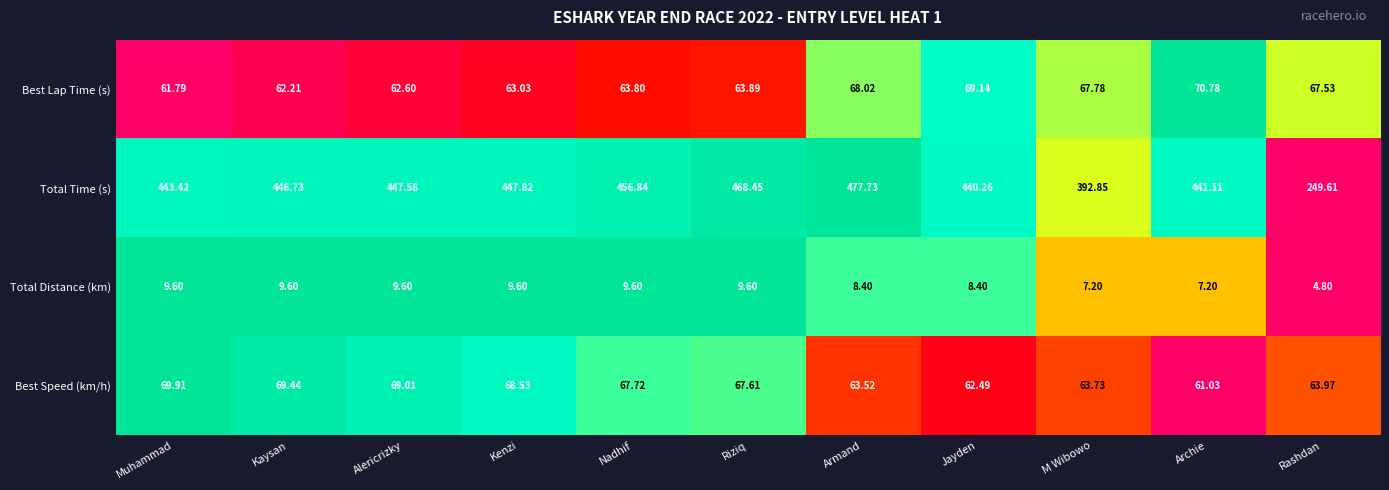

Which series has the widest spread of values?

Total Time (s)